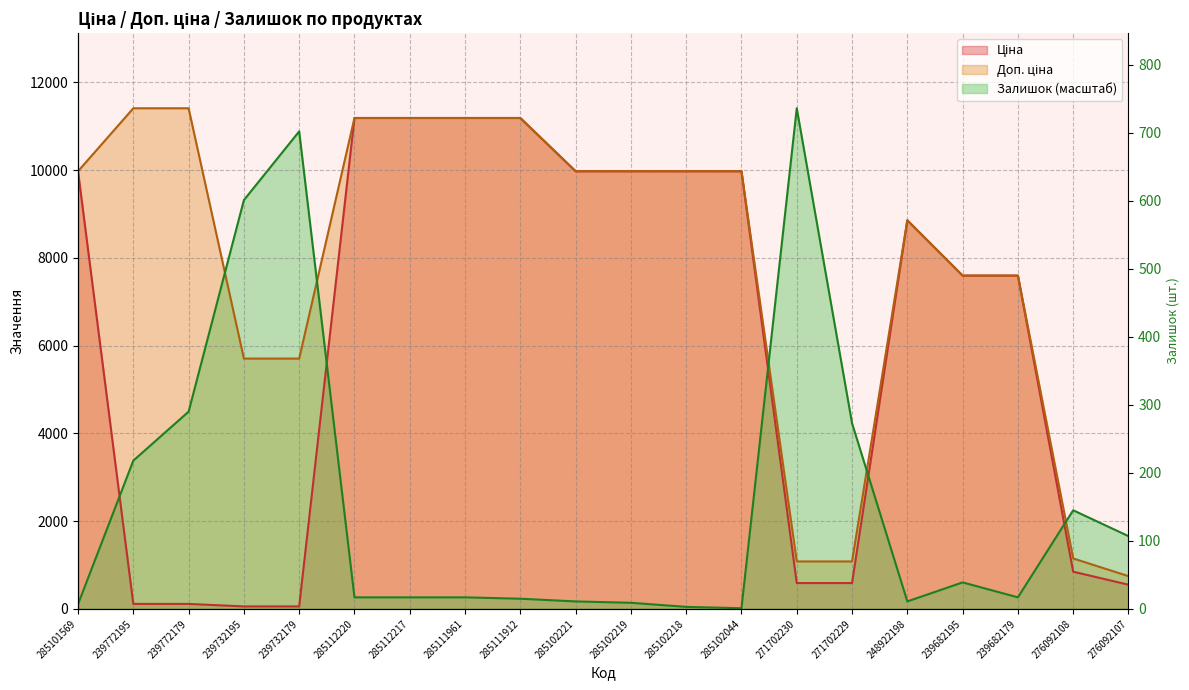

Reading left to right, transcribe all the data shown in this chart.

Ціна: 285101569=9975.0	239772195=114.1	239772179=114.1	239732195=57.0	239732179=57.0	285112220=11188.2	285112217=11188.2	285111961=11188.2	285111912=11188.2	285102221=9975.0	285102219=9975.0	285102218=9975.0	285102044=9975.0	271702230=589.9	271702229=589.9	248922198=8856.7	239682195=7596.5	239682179=7596.5	276092108=848.4	276092107=551.5
Доп. ціна: 285101569=9975.0	239772195=11410.0	239772179=11410.0	239732195=5705.0	239732179=5705.0	285112220=11188.2	285112217=11188.2	285111961=11188.2	285111912=11188.2	285102221=9975.0	285102219=9975.0	285102218=9975.0	285102044=9975.0	271702230=1081.7	271702229=1081.7	248922198=8856.7	239682195=7596.5	239682179=7596.5	276092108=1149.7	276092107=747.0
Залишок: 285101569=108.5	239772195=3379.6	239772179=4495.8	239732195=9317.1	239732179=10882.9	285112220=263.5	285112217=263.5	285111961=263.5	285111912=232.5	285102221=170.5	285102219=139.5	285102218=46.5	285102044=15.5	271702230=11410.0	271702229=4232.2	248922198=170.5	239682195=604.6	239682179=263.5	276092108=2247.9	276092107=1658.8